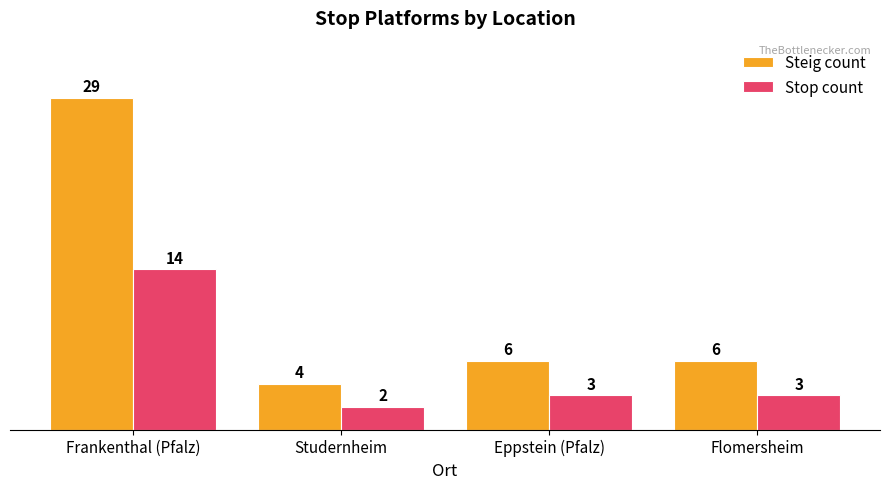

How many groups of bars are there?

4